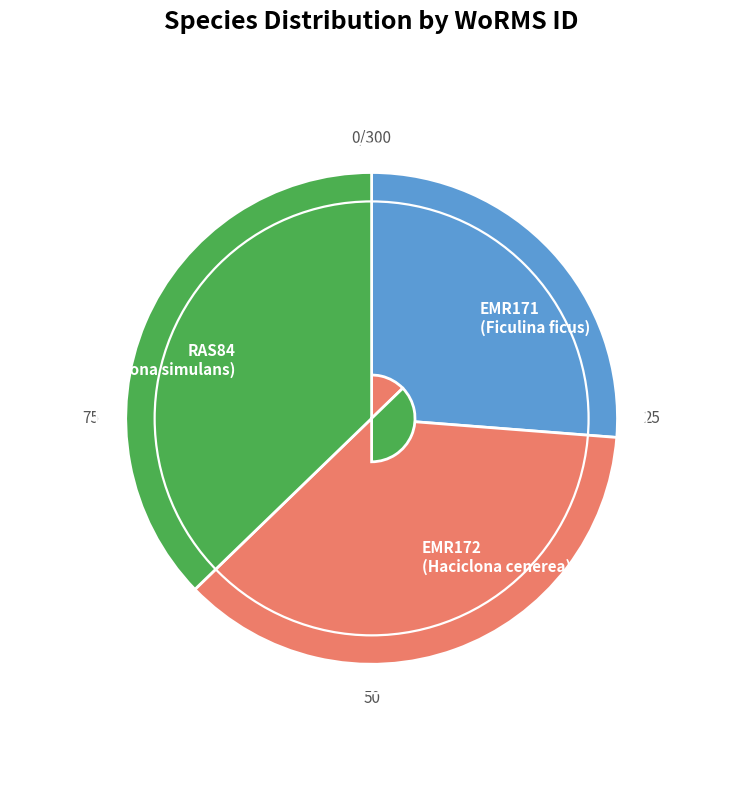

Which category has the smallest portion of the pie?

EMR171 (Ficulina ficus)